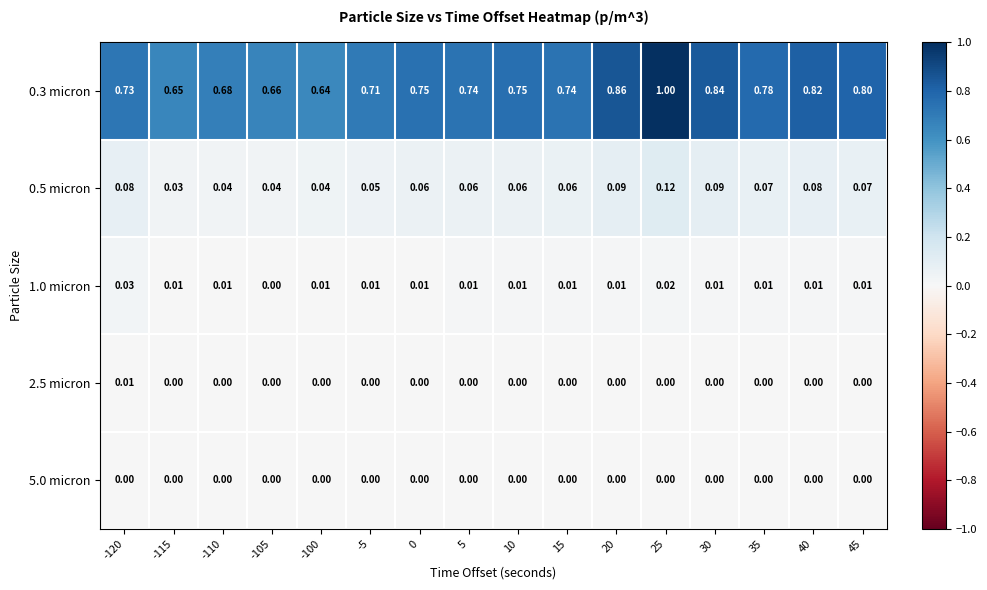

Is the value of 2.5 micron at -120 greater than the value of 5.0 micron at 40?

Yes